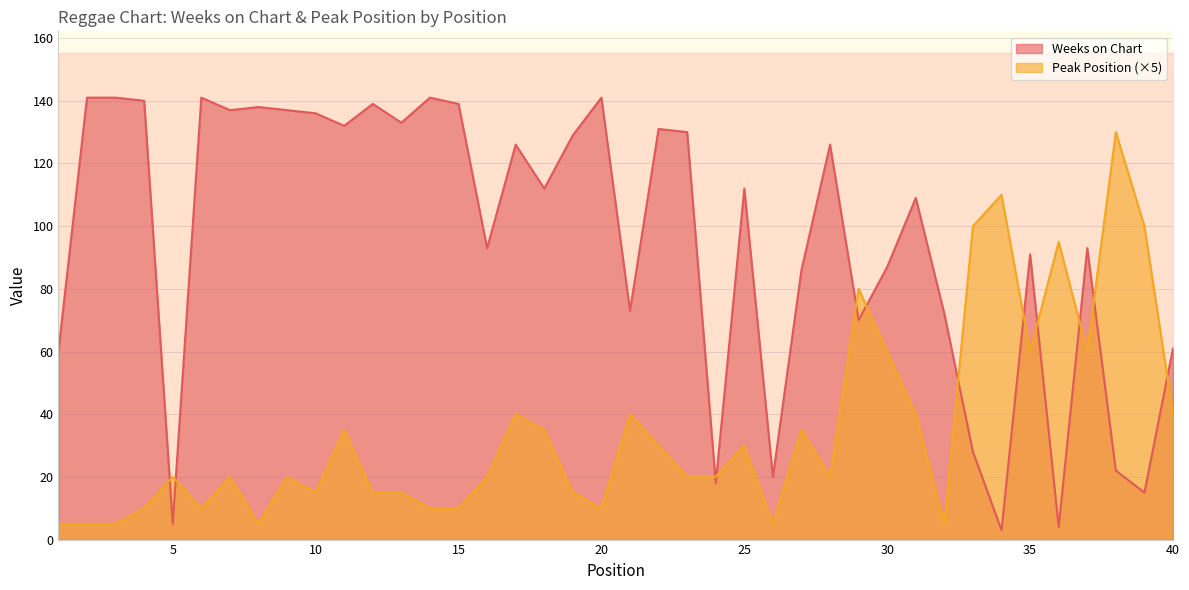

True or false: Weeks on Chart and Peak Position cross at least once.

True